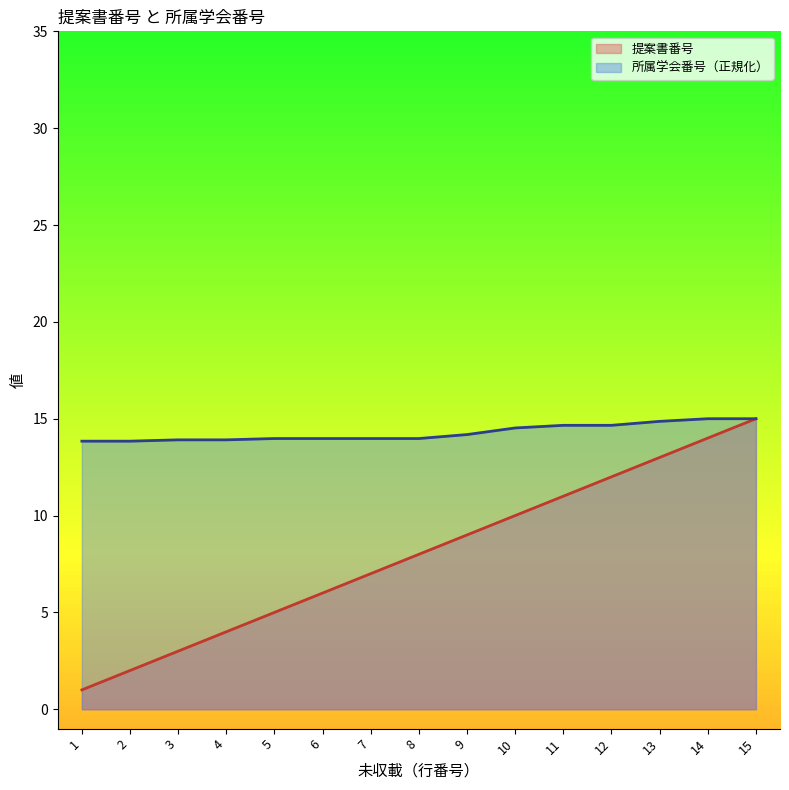

At how many categories does at least one series exceed 10?

15